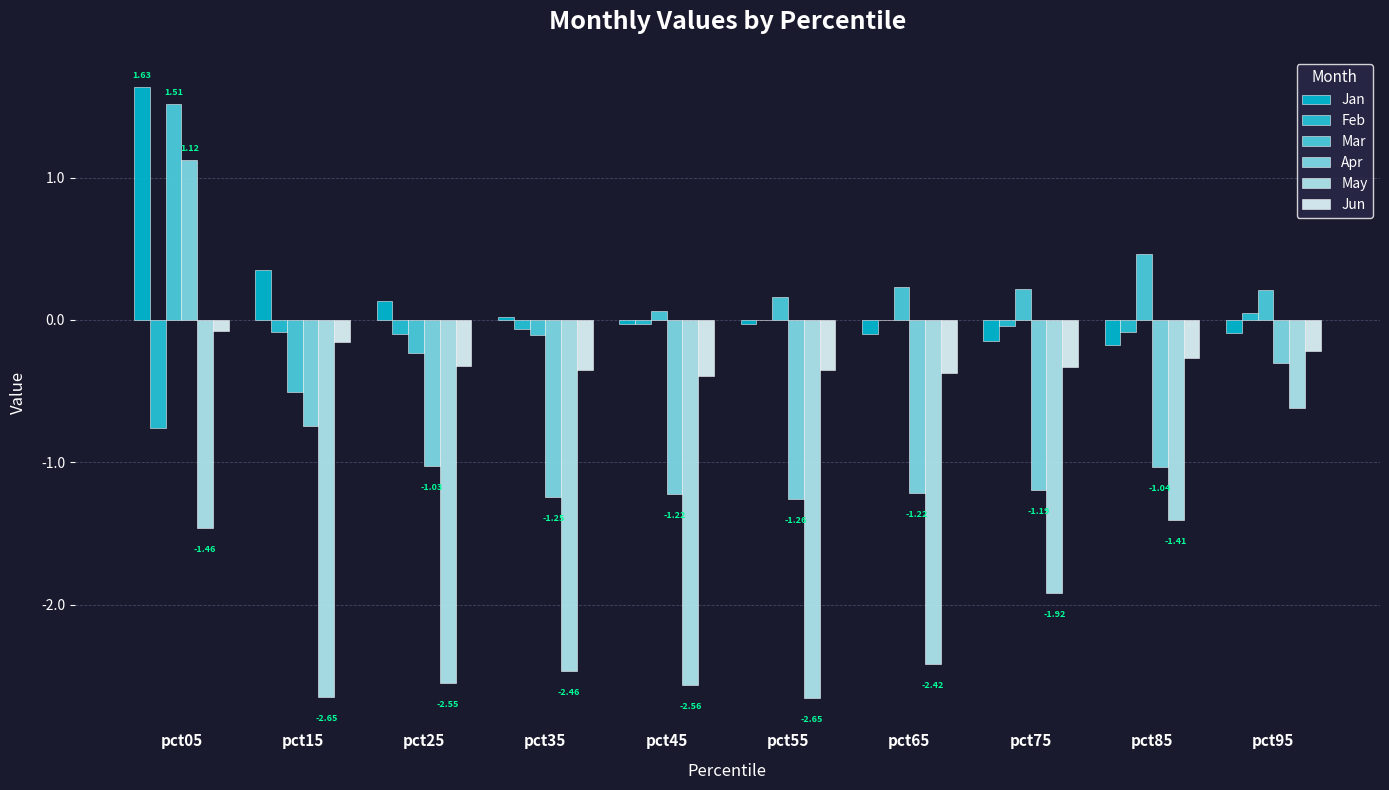

Between pct15 and pct05, which is larger?

pct05